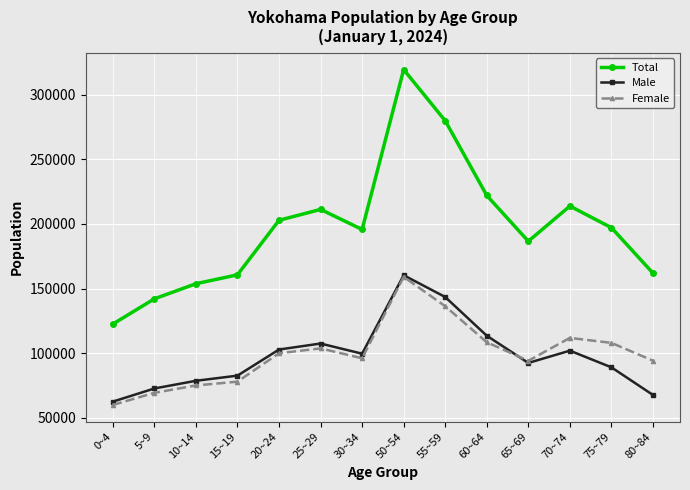

How many series are shown in this chart?

3